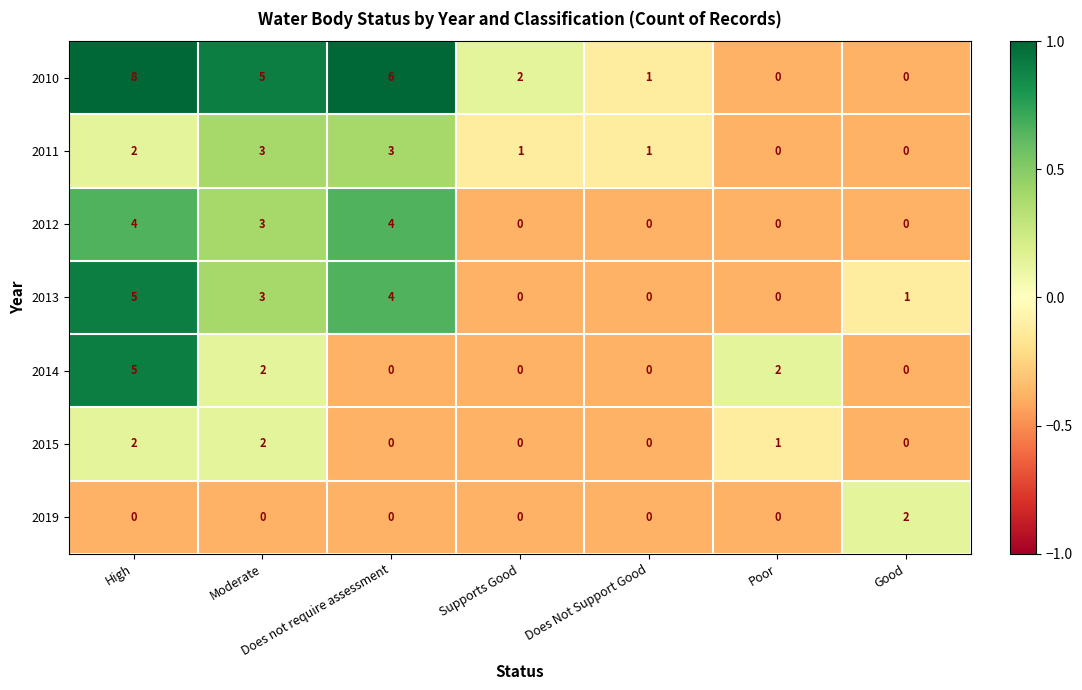

The 2019 series shows 2 at Good. True or false?

True